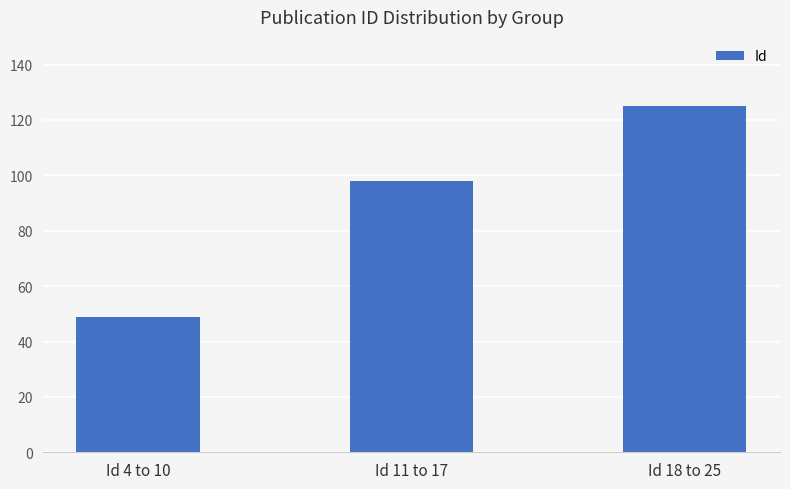

What is the difference between the maximum and second lowest values?

27